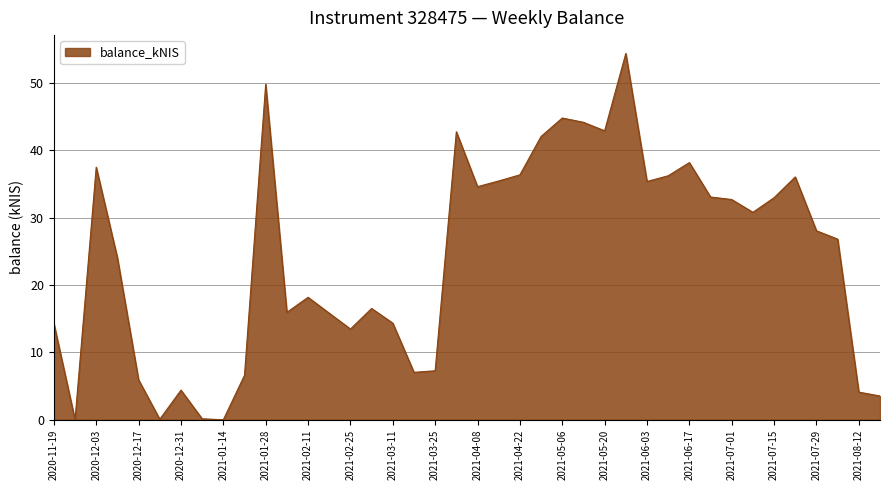

What is the maximum value shown in the chart?

54.4